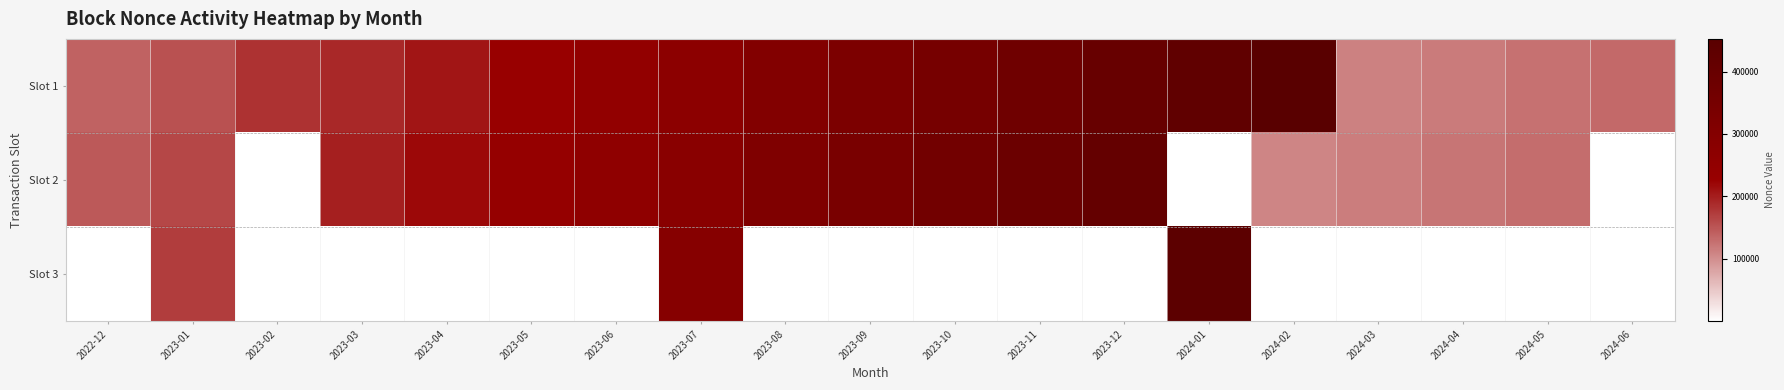

What is the spread (max minus min) of values at 2024-01?

438894.0